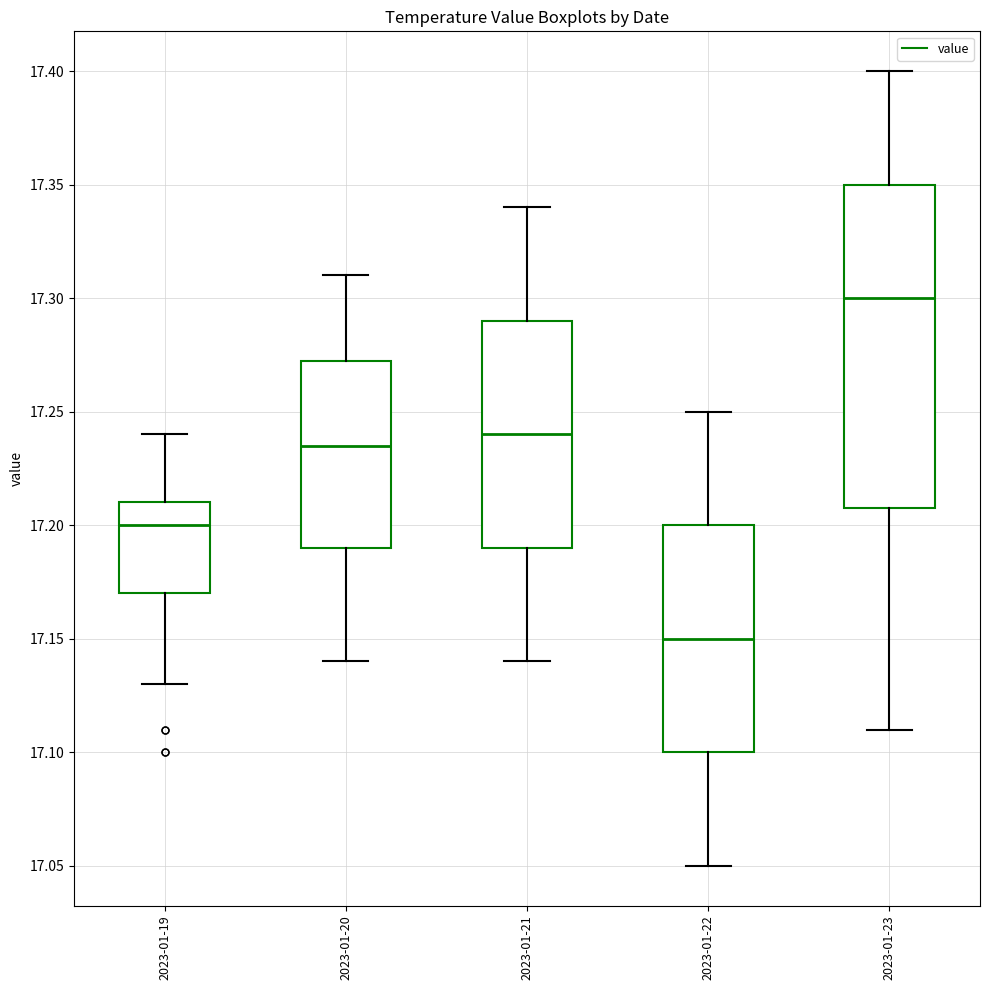

Reading left to right, transcribe this box plot: for each box, give where its median line is, the range the box spans, and where its two whiskers end, as read against the y-axis. The values are not printed on the chart, so give them approximately, as read against the axis.

2023-01-19: median 17.200, box 17.170 to 17.210, whiskers 17.130 to 17.240
2023-01-20: median 17.235, box 17.190 to 17.275, whiskers 17.140 to 17.310
2023-01-21: median 17.240, box 17.190 to 17.290, whiskers 17.140 to 17.340
2023-01-22: median 17.150, box 17.100 to 17.200, whiskers 17.050 to 17.250
2023-01-23: median 17.300, box 17.210 to 17.350, whiskers 17.110 to 17.400